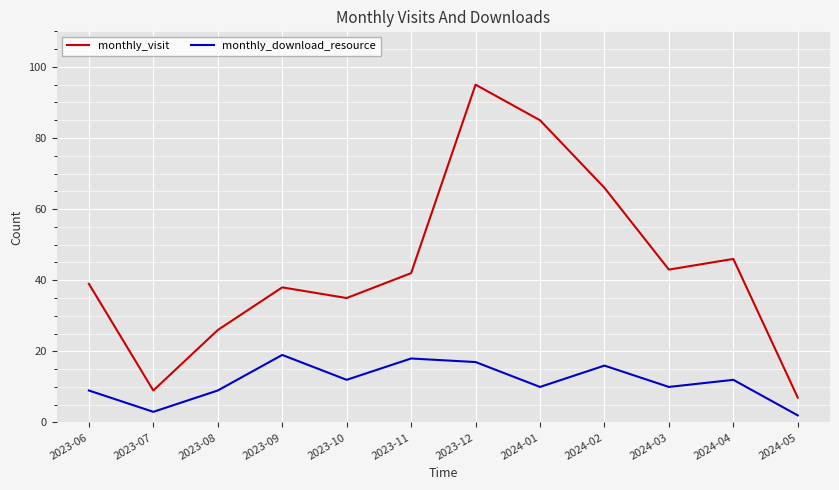

Reading left to right, extract all data points from this chart.

monthly_visit: 2023-06=39	2023-07=9	2023-08=26	2023-09=38	2023-10=35	2023-11=42	2023-12=95	2024-01=85	2024-02=66	2024-03=43	2024-04=46	2024-05=7
monthly_download_resource: 2023-06=9	2023-07=3	2023-08=9	2023-09=19	2023-10=12	2023-11=18	2023-12=17	2024-01=10	2024-02=16	2024-03=10	2024-04=12	2024-05=2